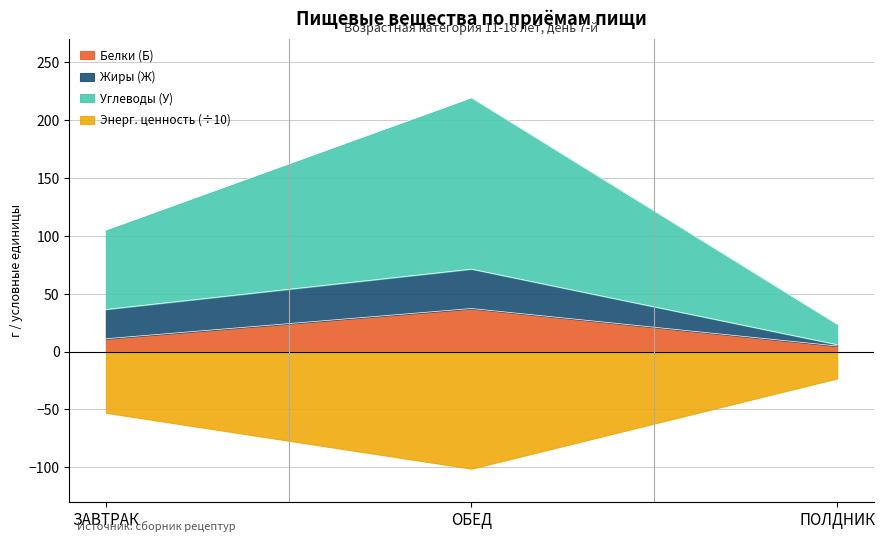

How many values in the Белки (Б) series exceed 11?

2